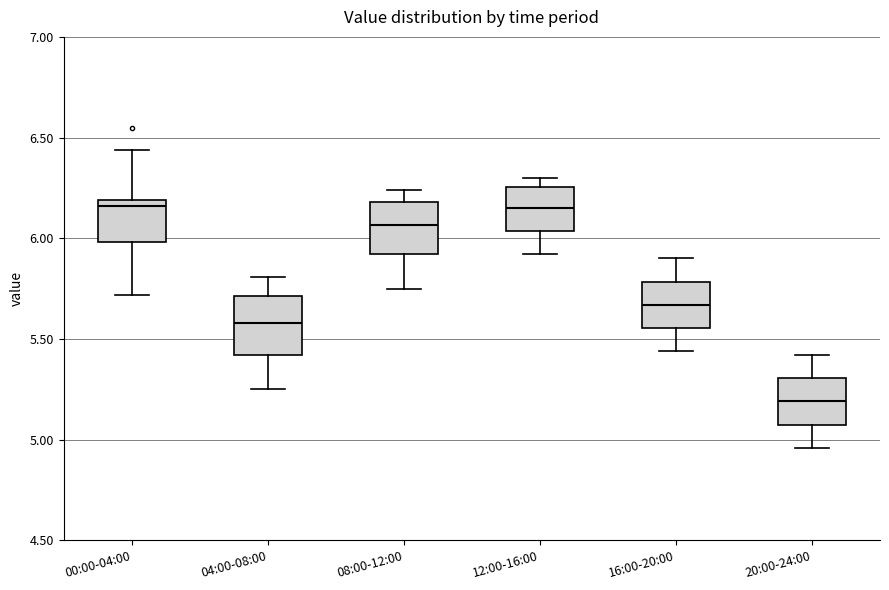

Reading left to right, read every box against the y-axis: the position of its median line, the range the box covers, and the ends of its whiskers. The values are not printed on the chart, so give them approximately, as read against the axis.

00:00-04:00: median 6.15, box 6.00 to 6.20, whiskers 5.70 to 6.45
04:00-08:00: median 5.60, box 5.40 to 5.70, whiskers 5.25 to 5.80
08:00-12:00: median 6.05, box 5.90 to 6.20, whiskers 5.75 to 6.25
12:00-16:00: median 6.15, box 6.05 to 6.25, whiskers 5.90 to 6.30
16:00-20:00: median 5.65, box 5.55 to 5.80, whiskers 5.45 to 5.90
20:00-24:00: median 5.20, box 5.10 to 5.30, whiskers 4.95 to 5.40